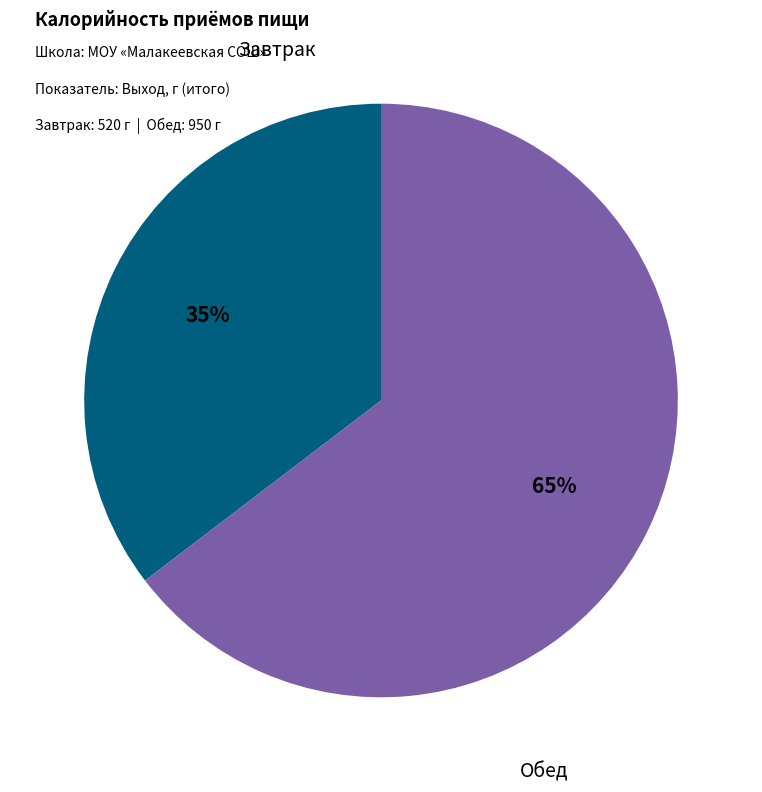

Does any single category account for the majority?

Yes